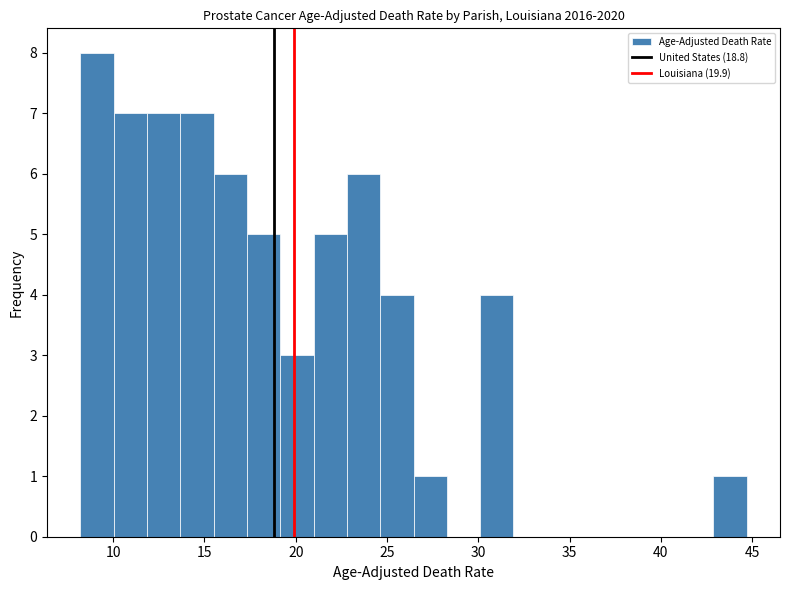

Read against the x-axis, roughly where is the centre of the tallest bar?

9.0